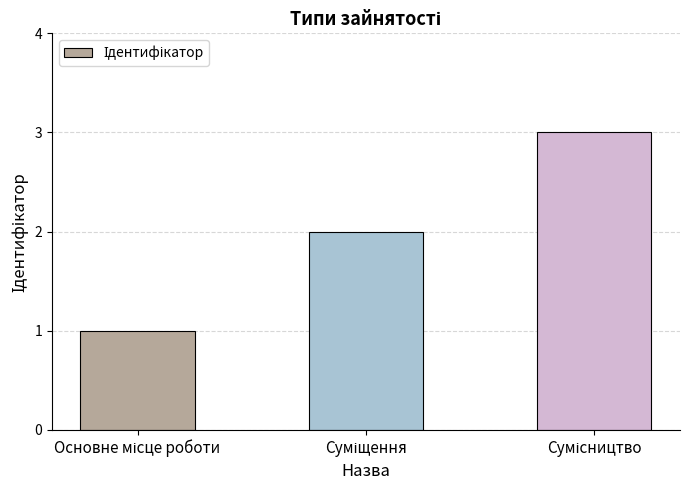

What is the greatest value displayed?

3